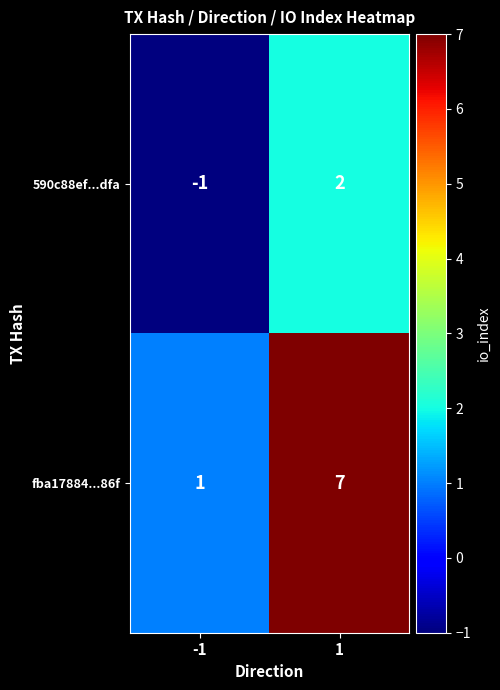

What is the maximum value shown in the chart?

7